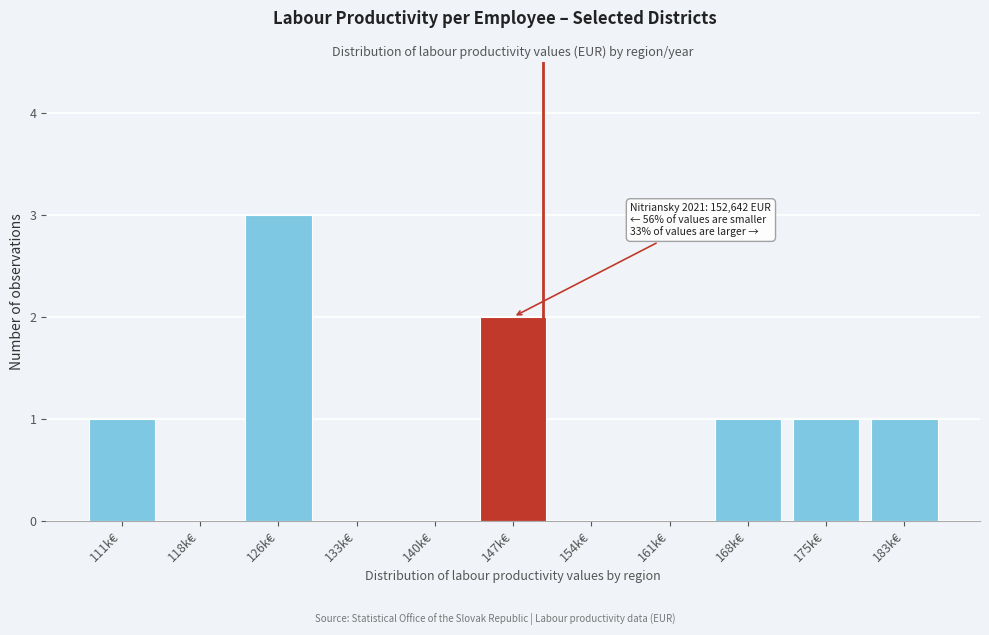

Reading left to right, transcribe all the data shown in this chart.

111k€=1	118k€=0	126k€=3	133k€=0	140k€=0	147k€=2	154k€=0	161k€=0	168k€=1	175k€=1	183k€=1